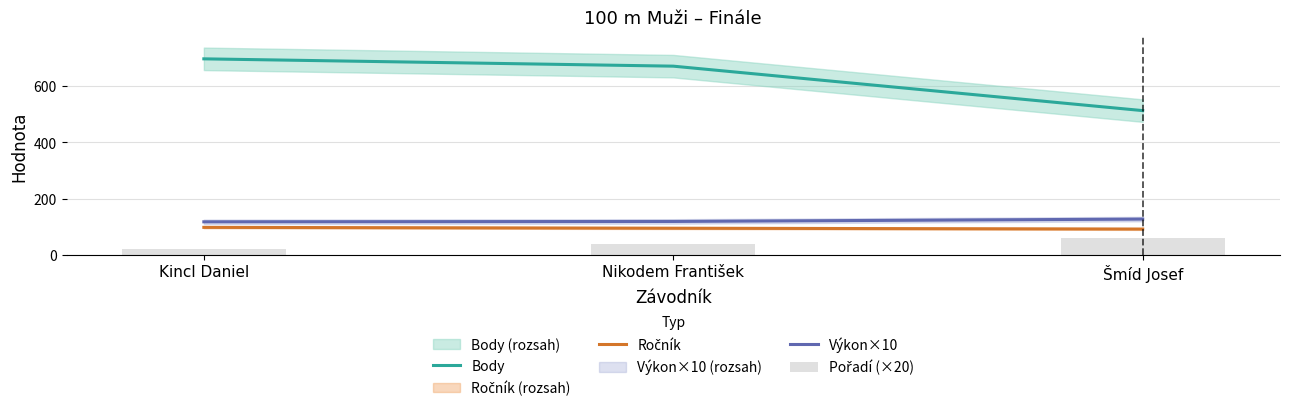

Which has a higher value, Nikodem František or Šmíd Josef?

Nikodem František